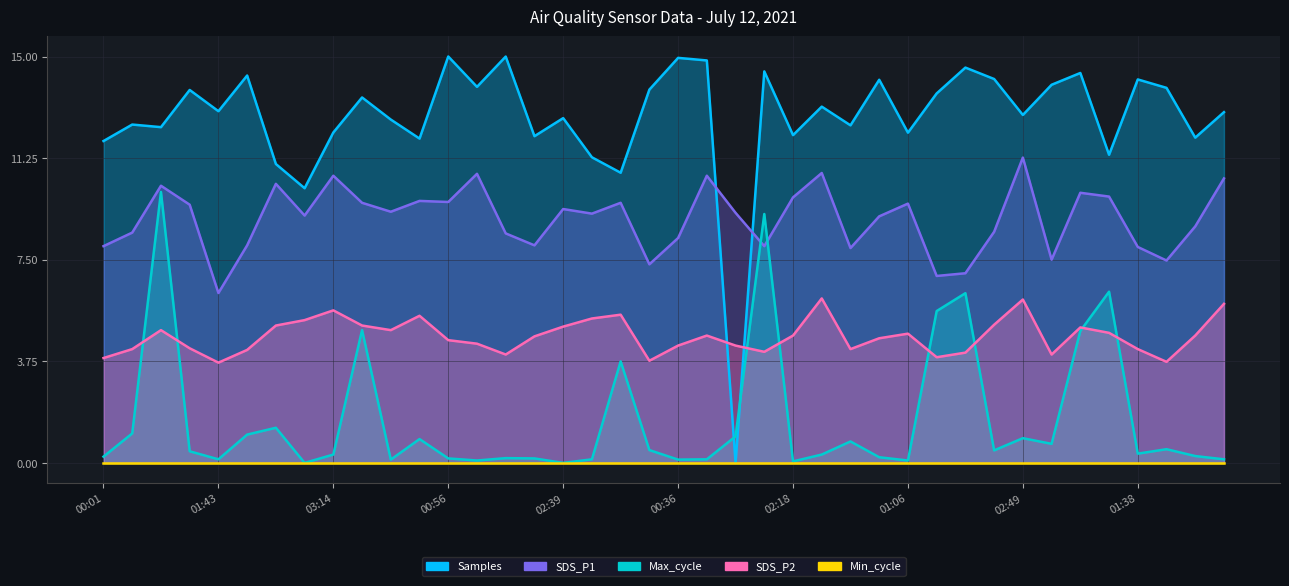

The value of Max_cycle at 03:14 is 0.2. True or false?

False